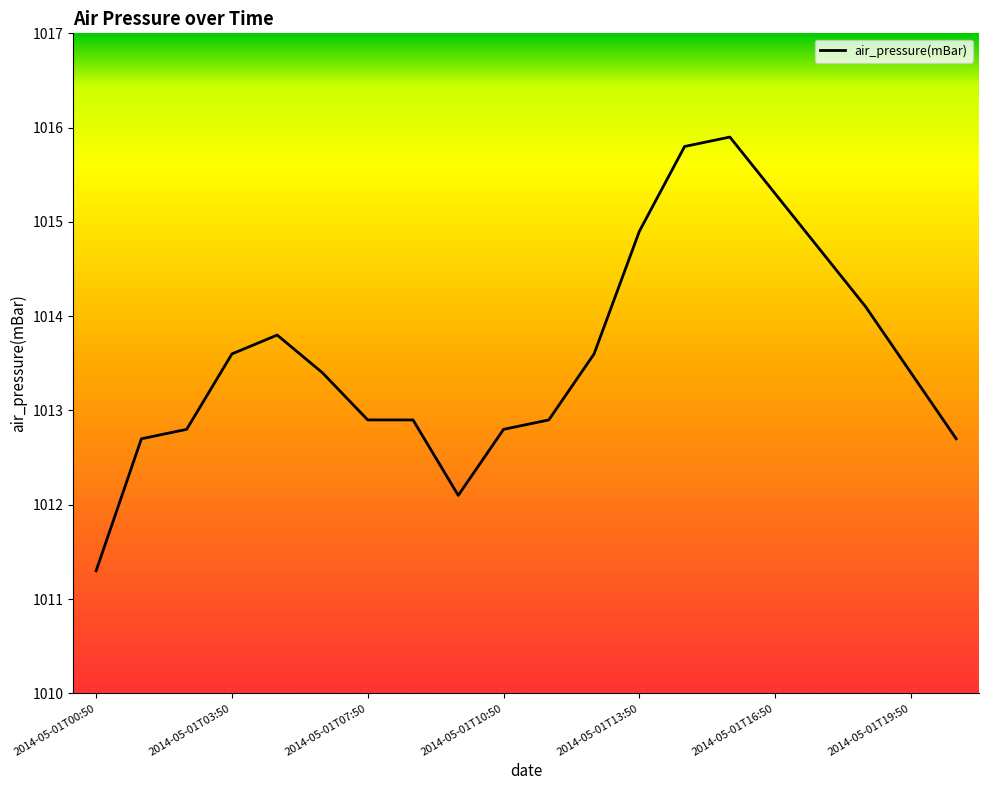

What is the greatest value displayed?

1015.9